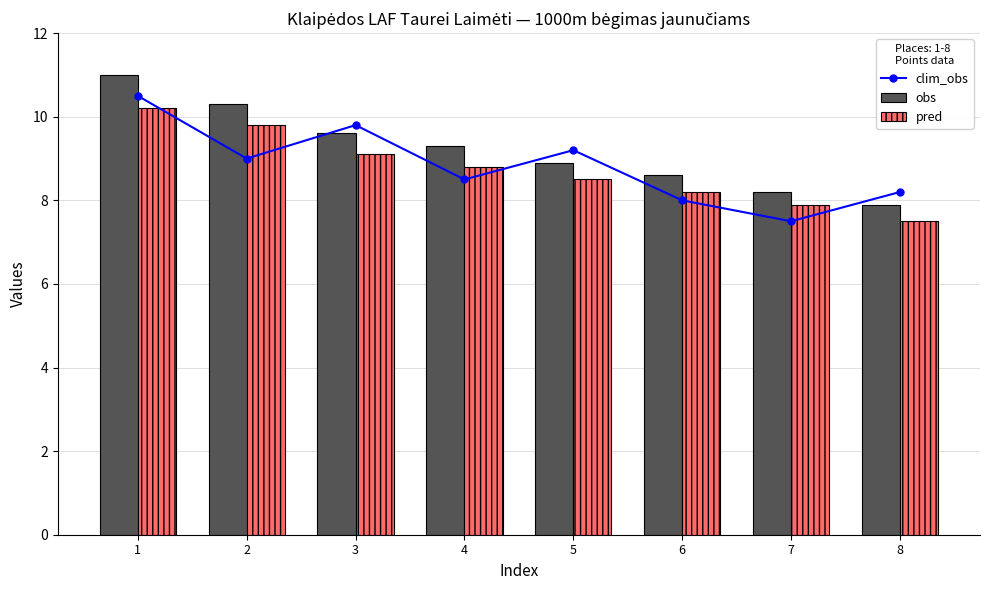

What value does the obs series have at 5?

8.9